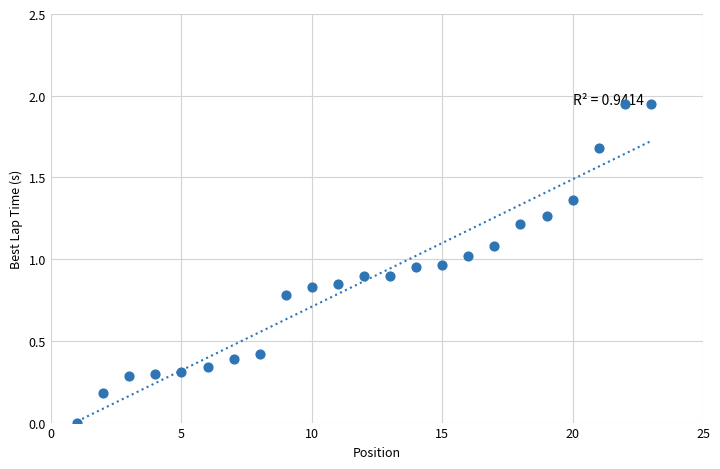

What is the range of X values (max minus min)?

22.0